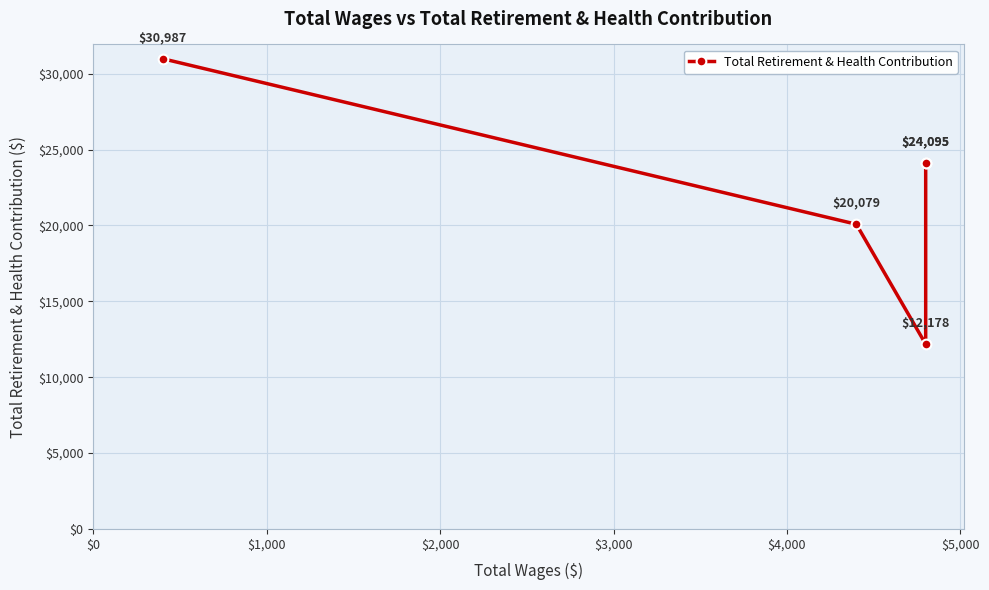

What is the minimum value shown in the chart?

12178